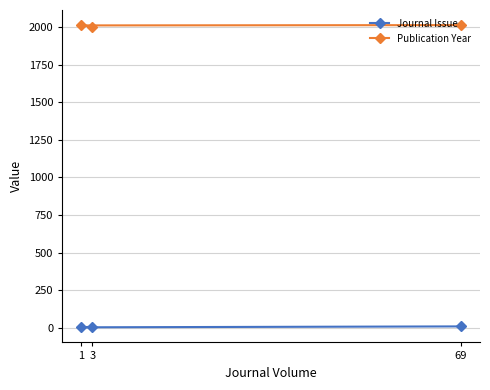

Does the chart display data point markers on the line(s)?

Yes